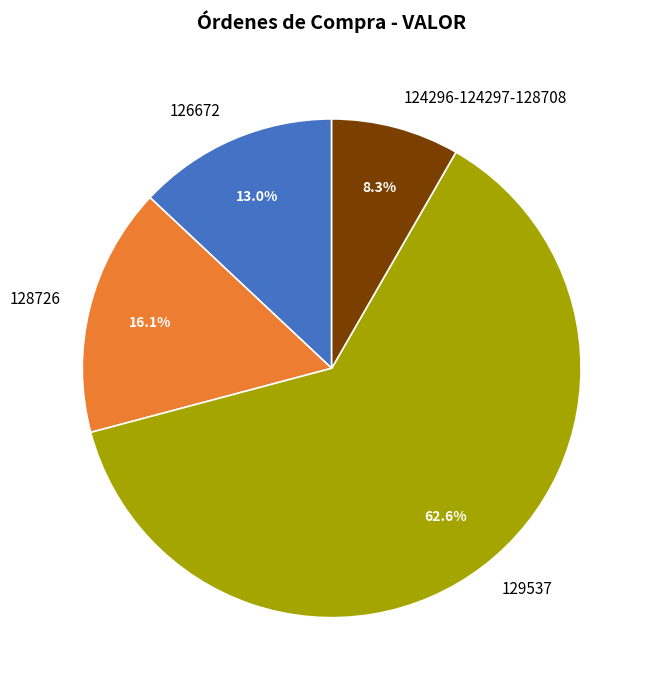

What percentage do 129537 and 124296-124297-128708 together represent?

70.9%